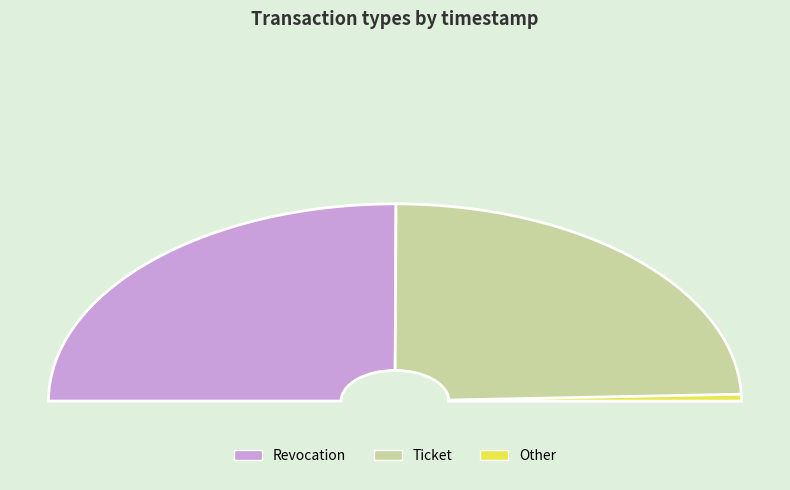

True or false: Ticket accounts for 43% of the total.

False